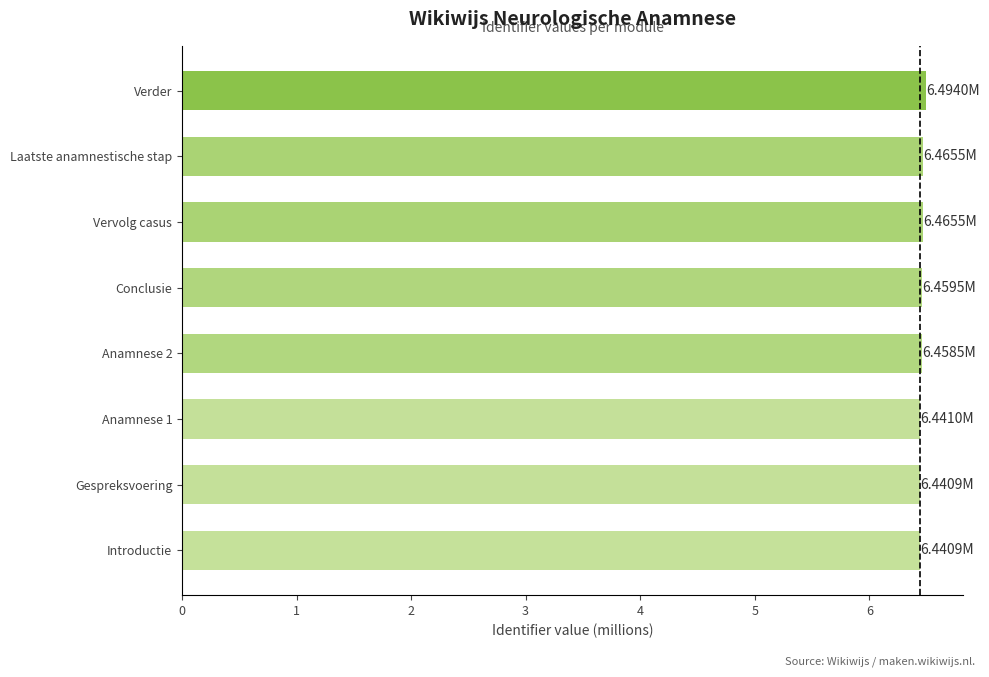

What is the sum of all values?

51.7